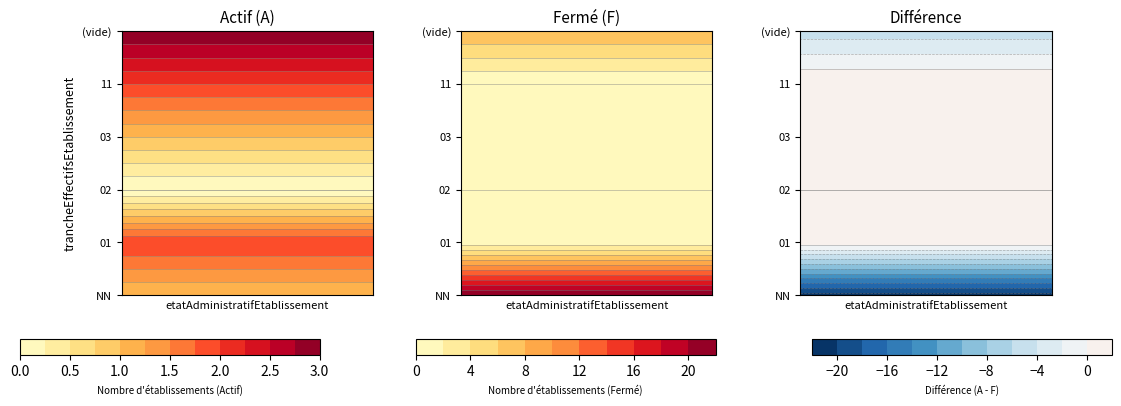

What is the sum of the difference values at 01 and 03?

2